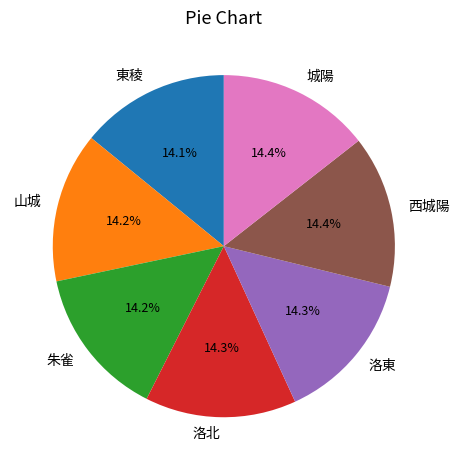

What percentage is the 東稜 slice, to the nearest percent?

14%